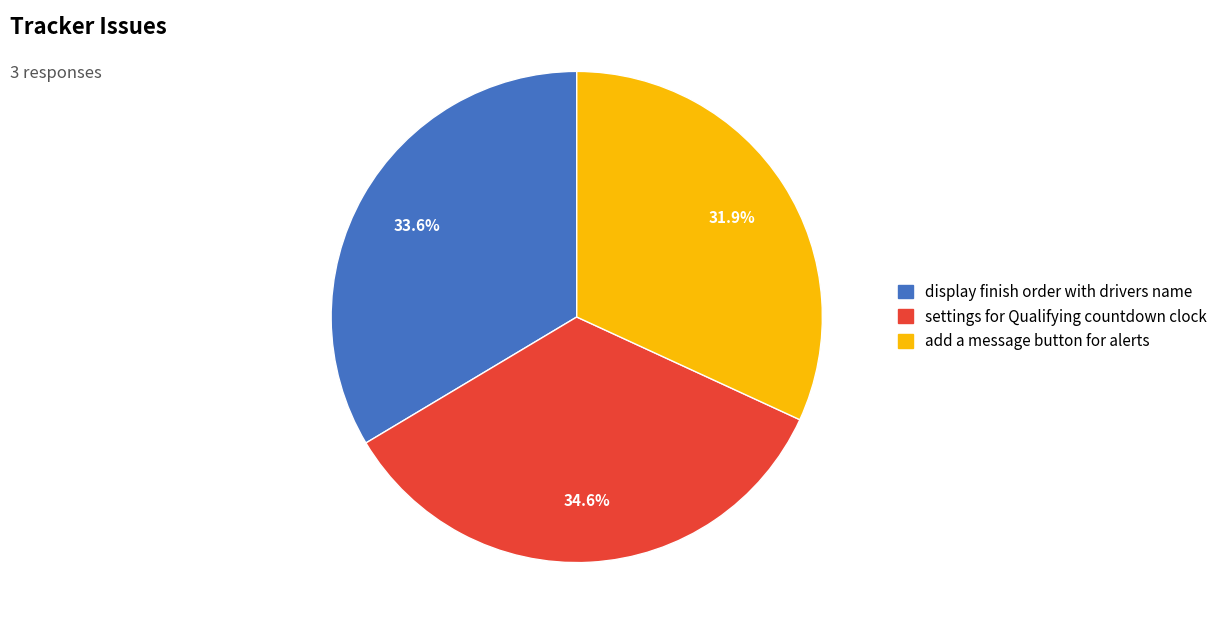

Is add a message button for alerts the majority of the pie?

No